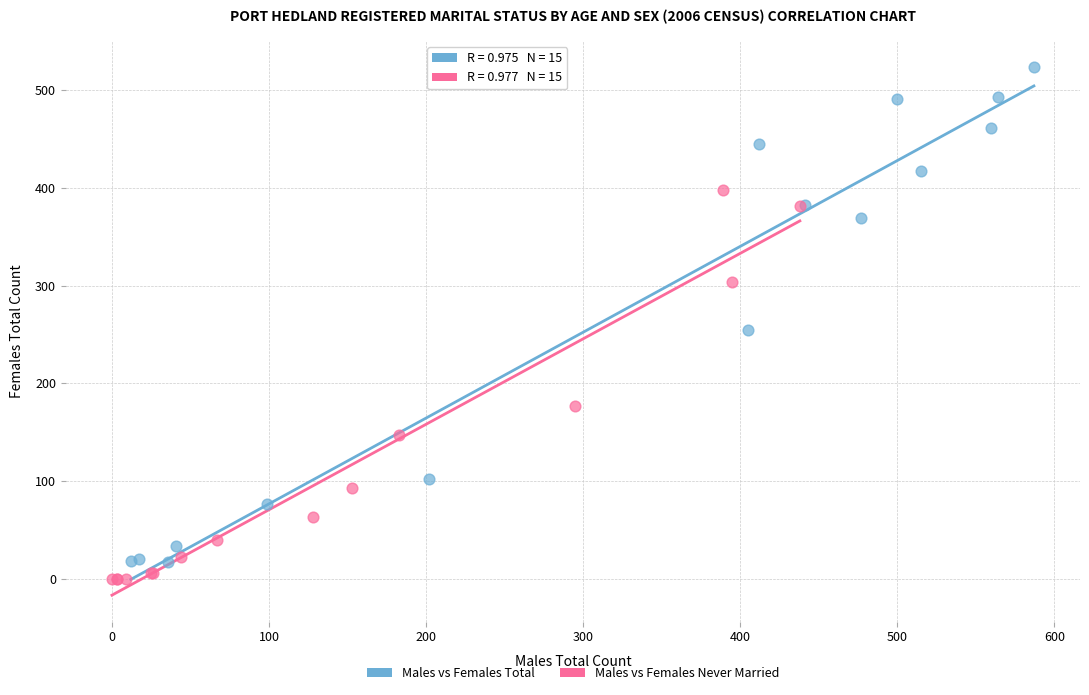

Which series reaches the maximum Y coordinate?

Males vs Females Total